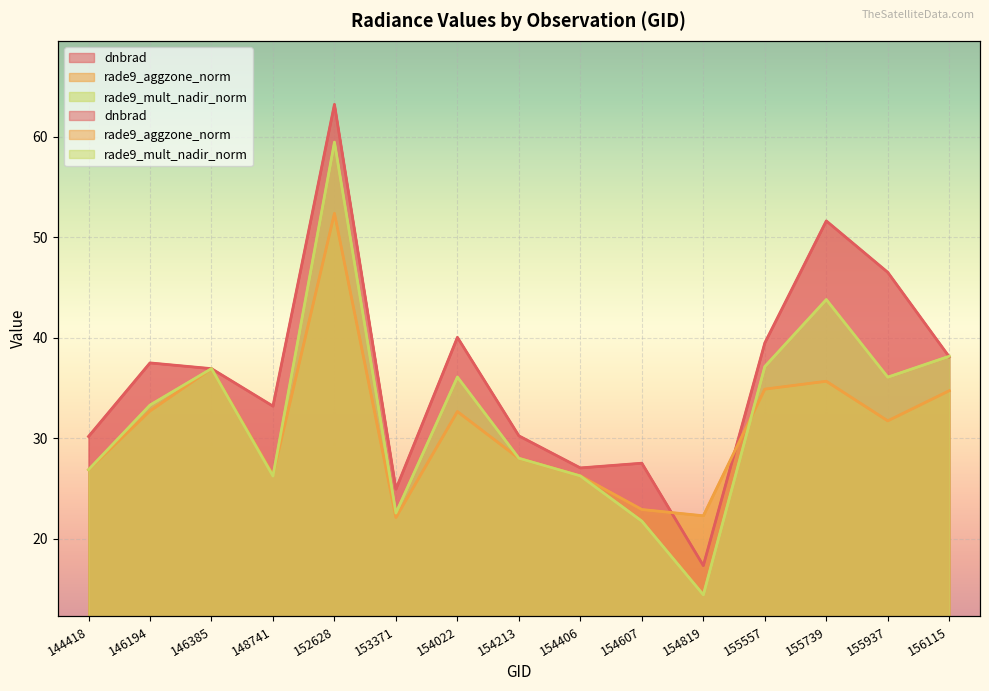

Rank the series at 154022 from lowest to highest value.

rade9_aggzone_norm, rade9_mult_nadir_norm, dnbrad